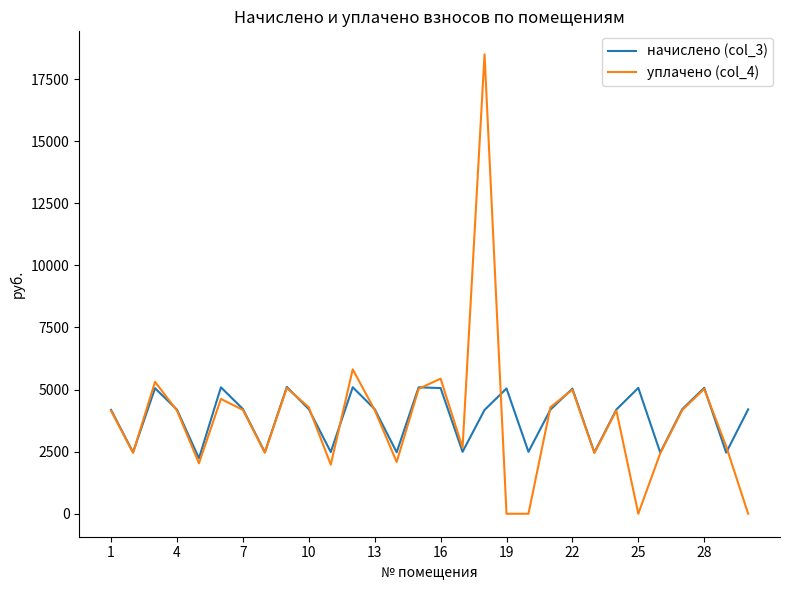

What is the minimum value for начислено (col_3)?

2234.4